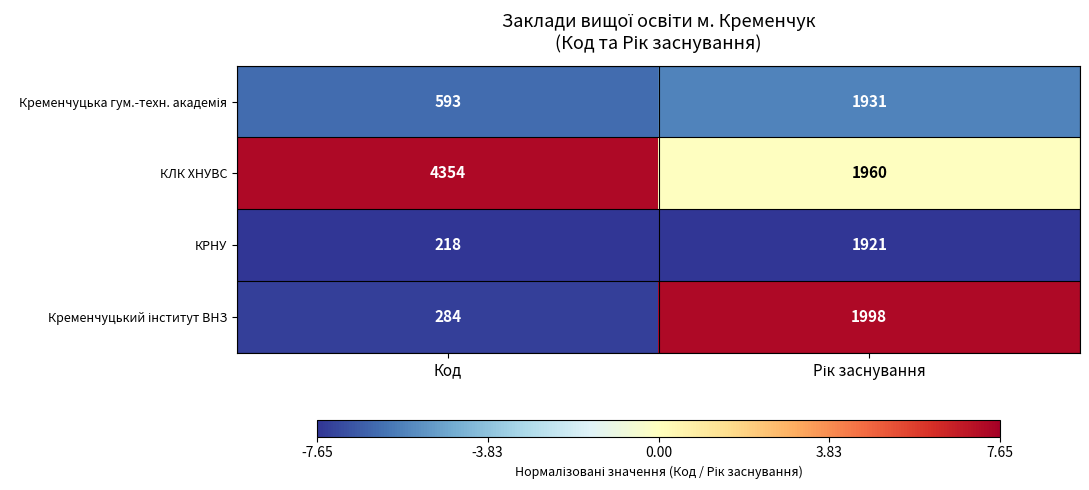

What is the difference between the maximum and minimum values in the КЛК ХНУВС series?

2394